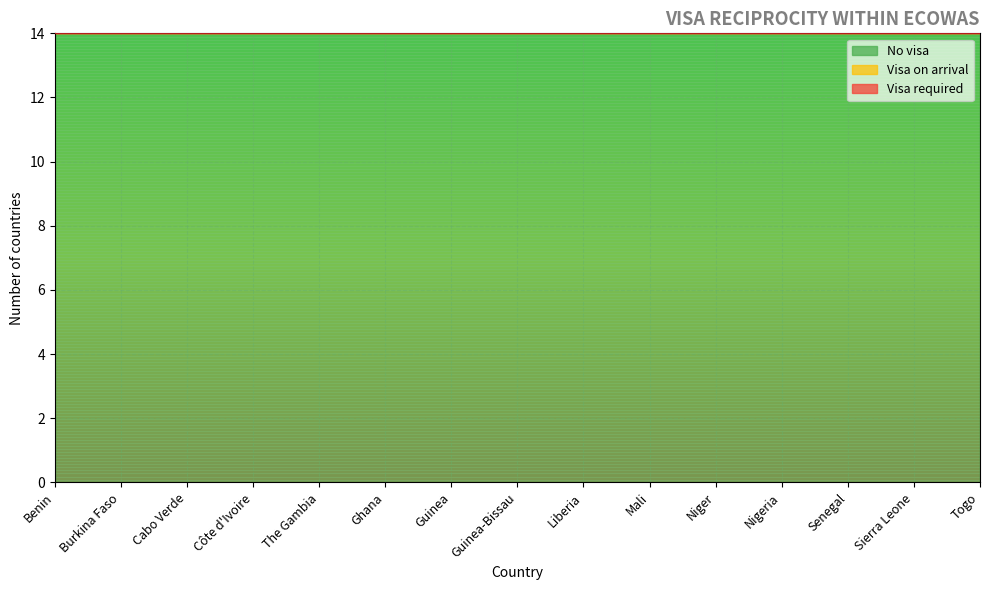

True or false: Visa required and No visa intersect in this chart.

False